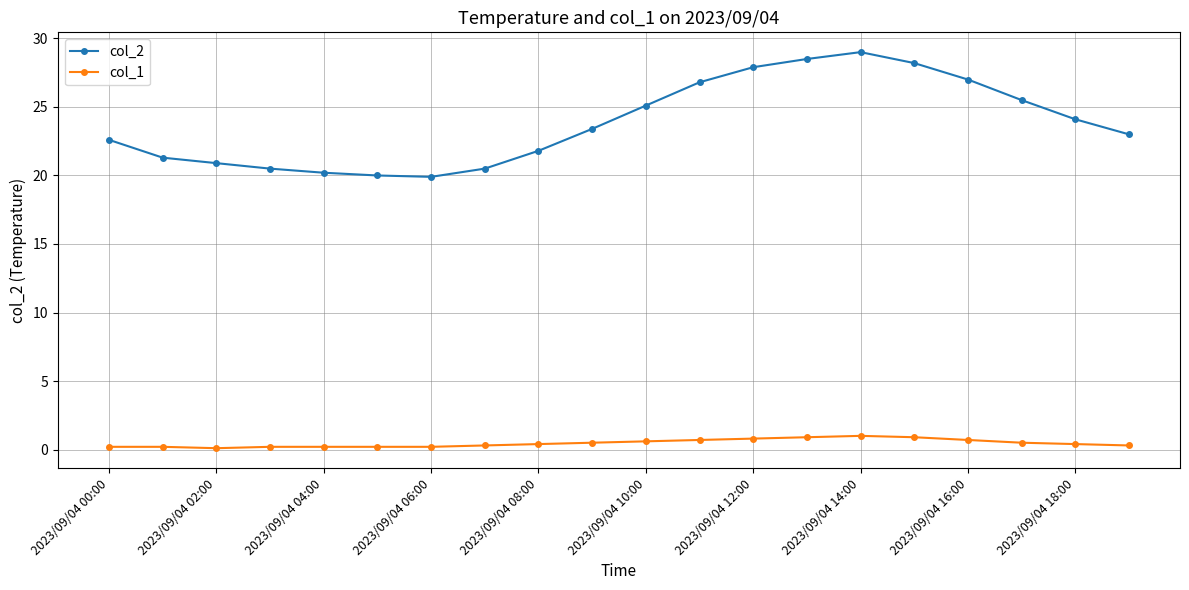

List the series in order of their overall mean, lowest first.

col_1, col_2